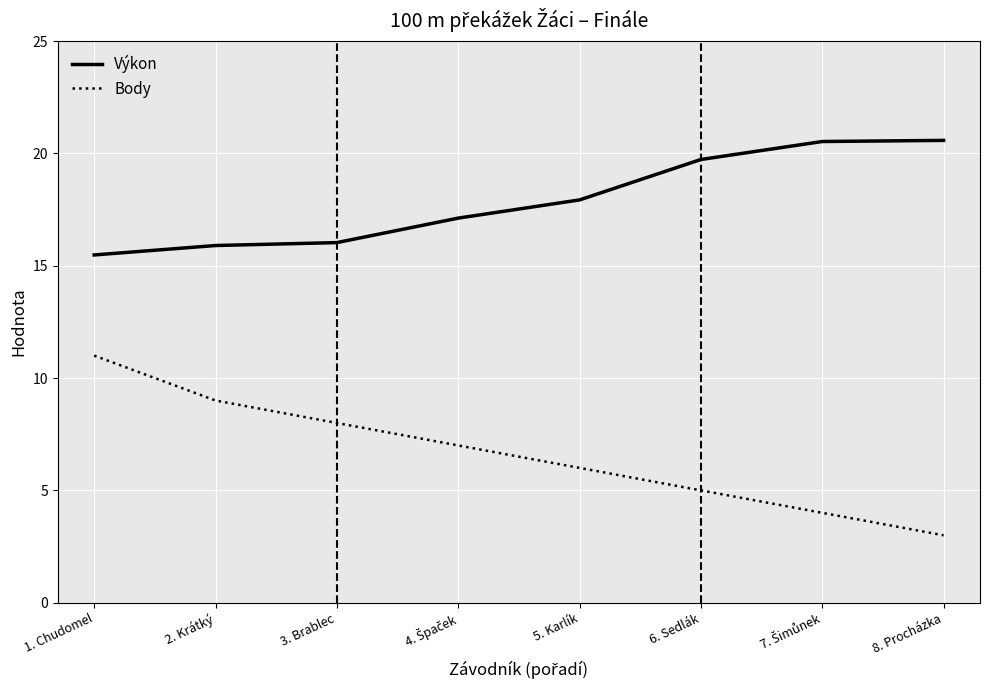

True or false: Výkon has more than 1 interior local peaks.

False